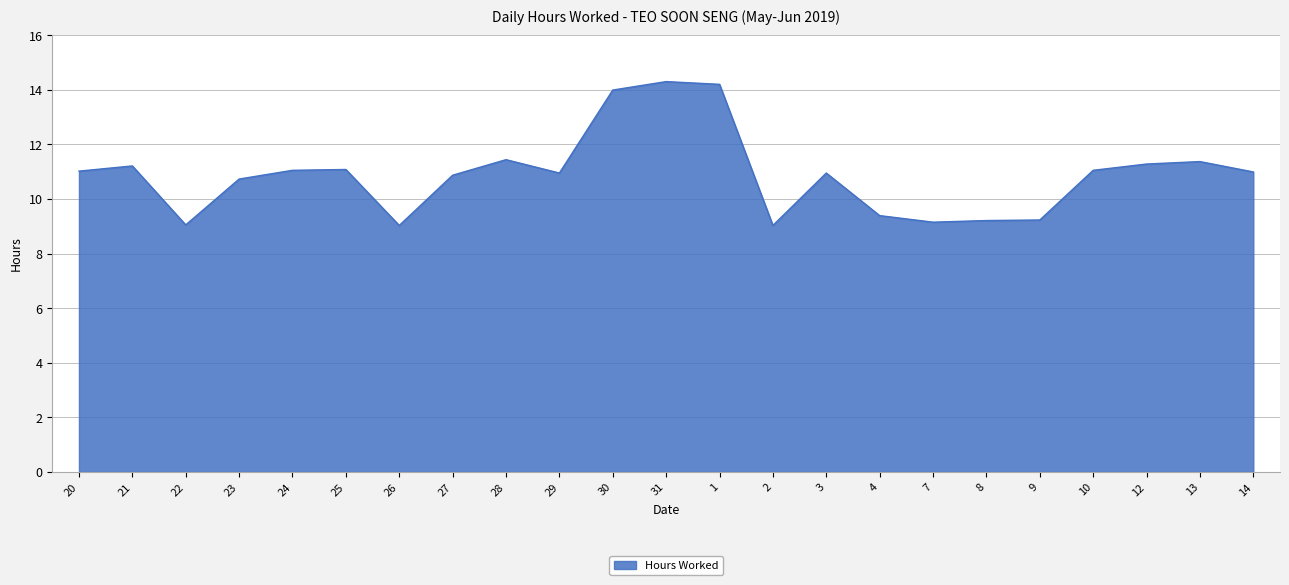

What is the smallest value displayed?

9.0